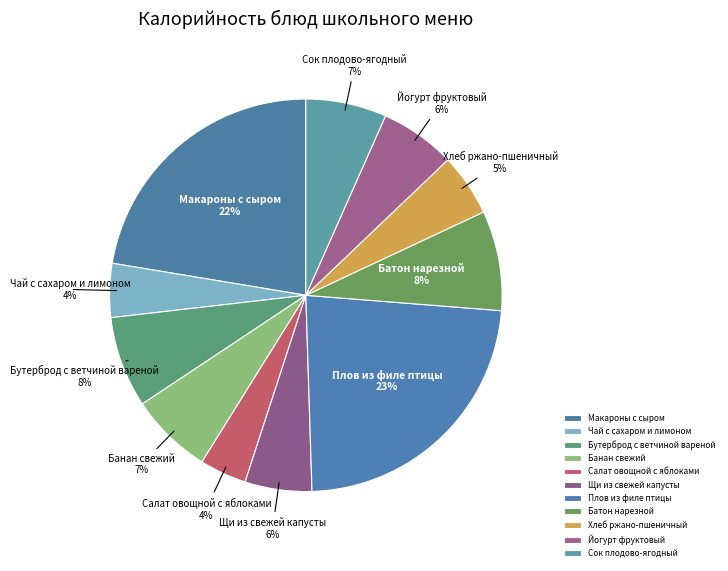

Does Щи из свежей капусты represent more than half of the total?

No